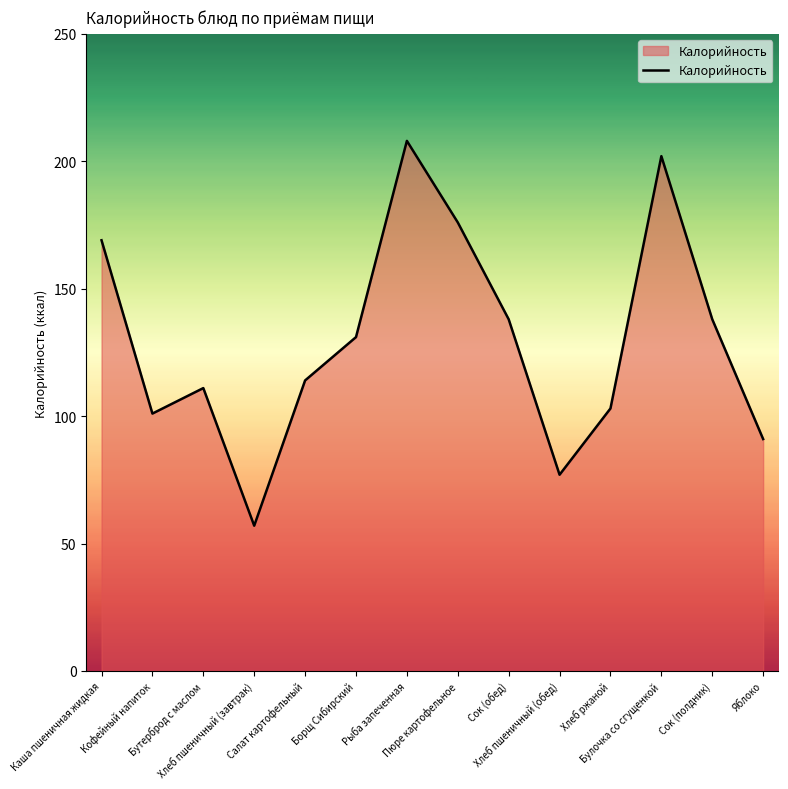

Where is the first local minimum?

Кофейный напиток